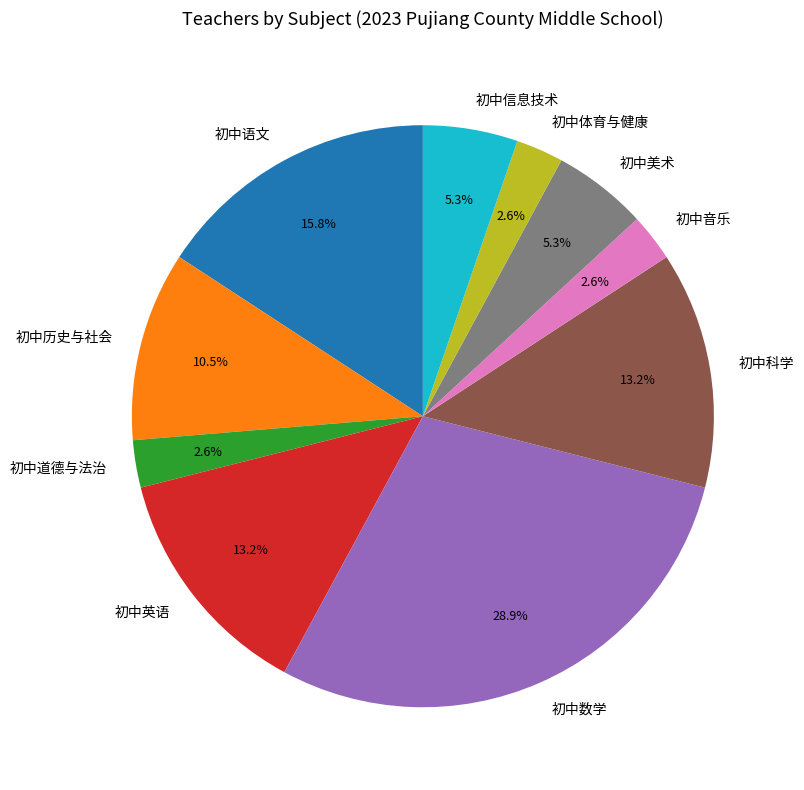

To the nearest percent, what percentage of the pie is 初中英语?

13%